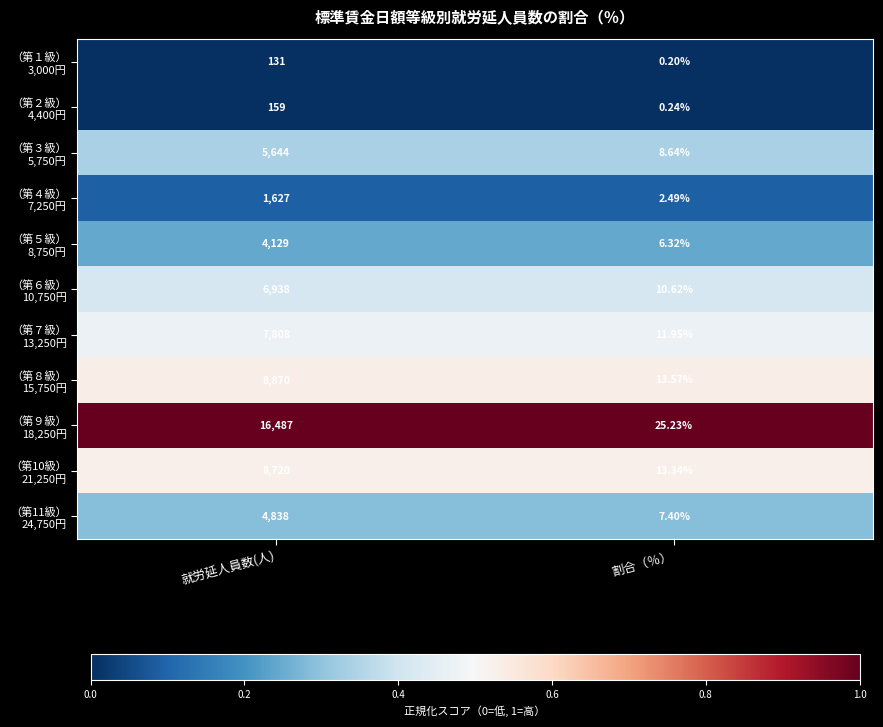

At which category is the sum across all series the highest?

就労延人員数(人)